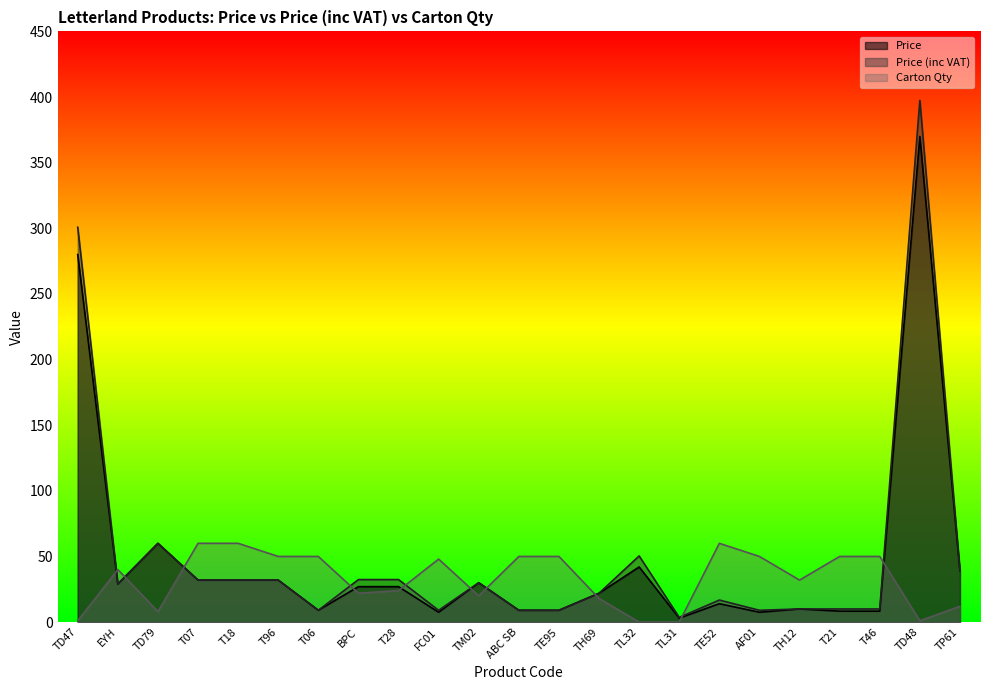

True or false: Price (inc VAT) and Carton Qty intersect in this chart.

True